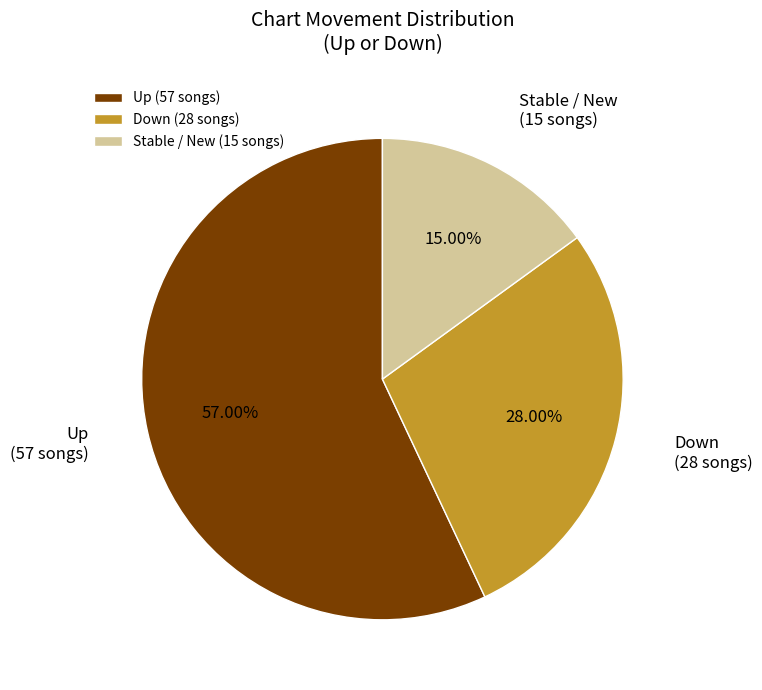

Which category accounts for the majority?

Up (57 songs)